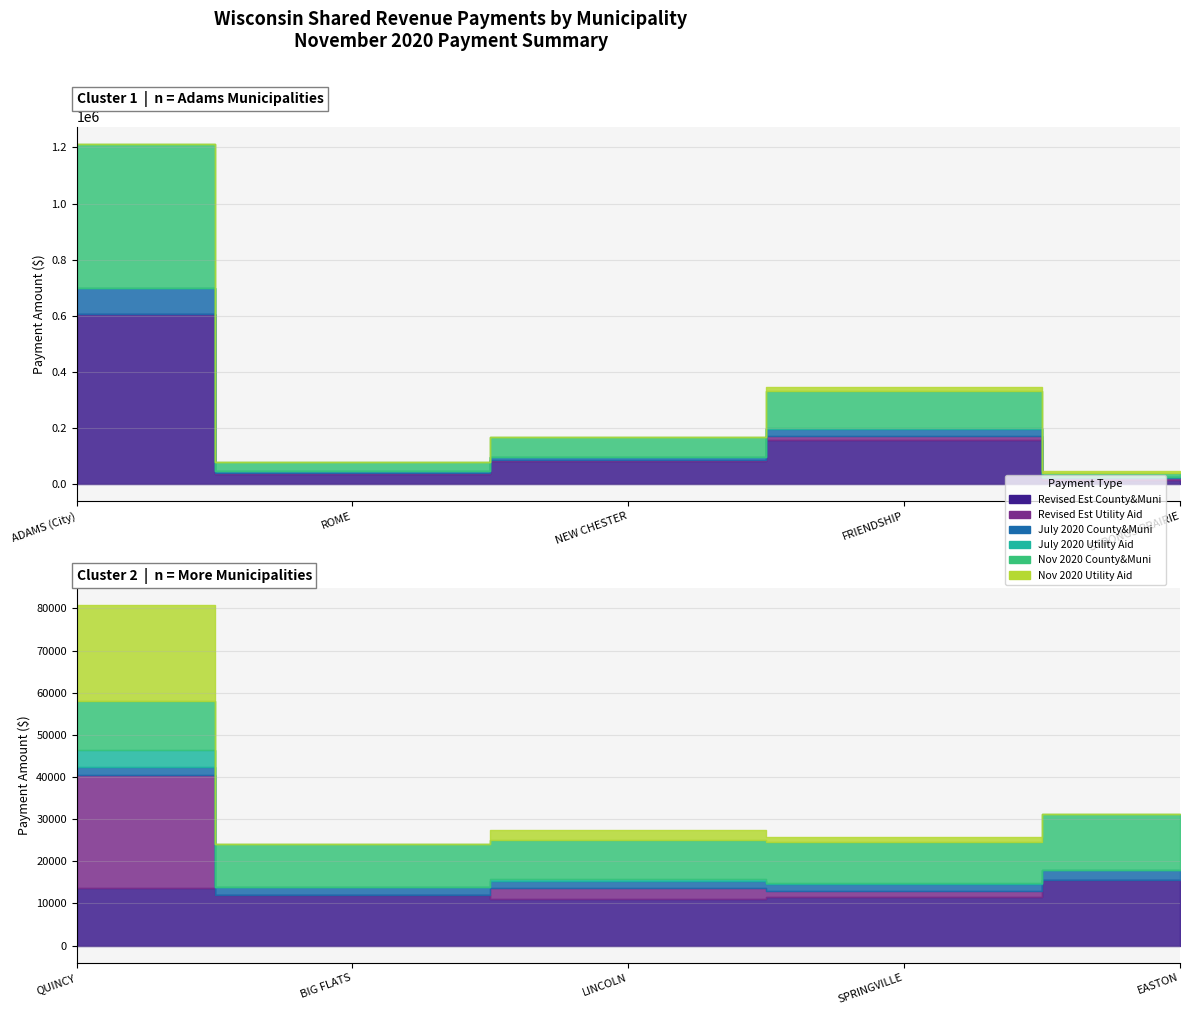

What is the maximum value for July 2020 County&Muni?

692127.8